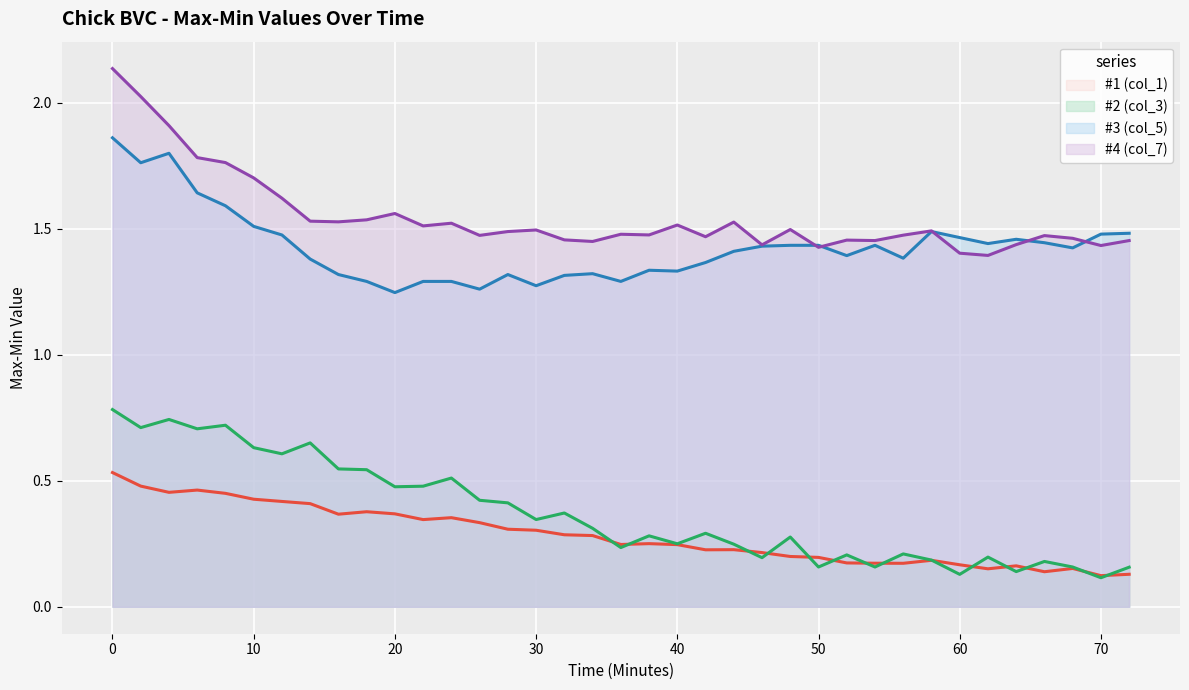

What is the difference between the maximum and minimum values in the #1 (col_1) series?

0.4